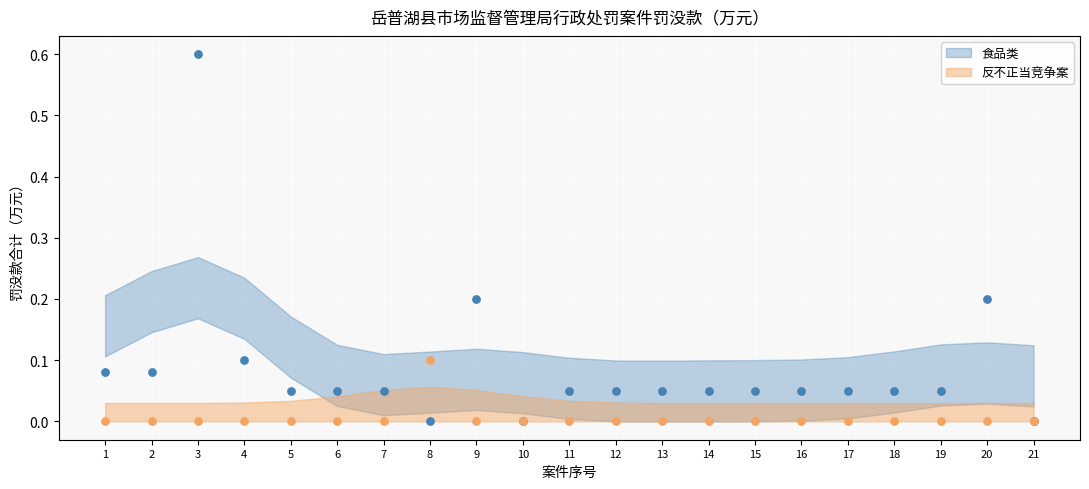

What are all the series names shown in the legend?

食品类, 反不正当竞争案